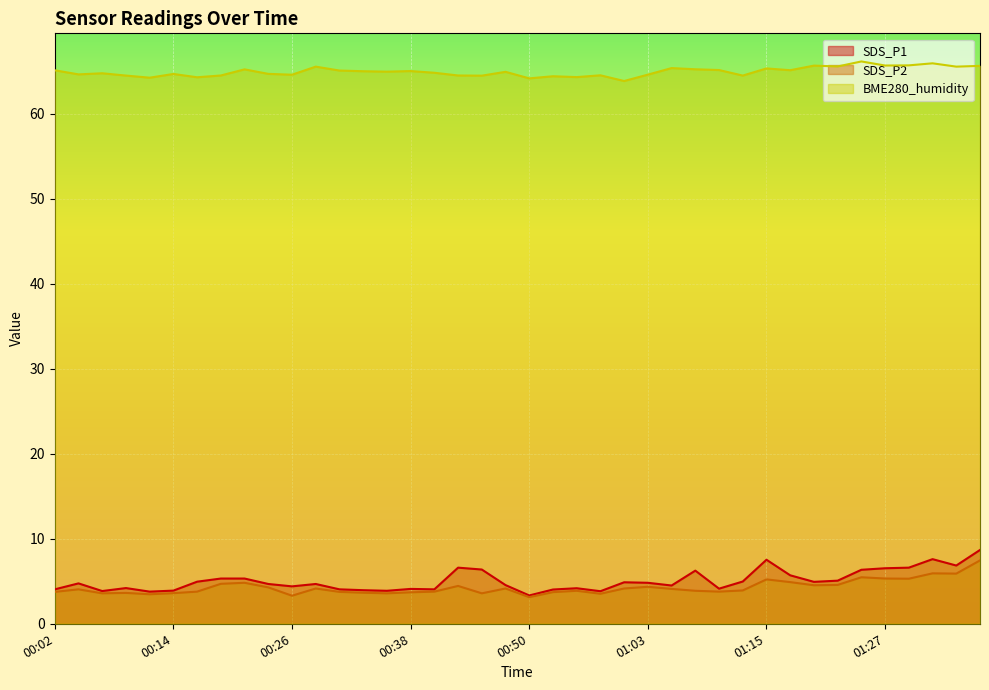

True or false: BME280_humidity and SDS_P2 intersect in this chart.

False